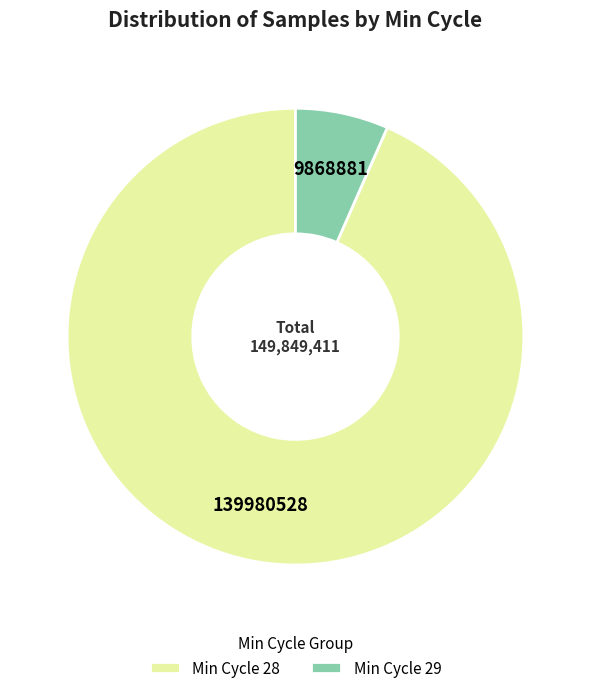

Is there any slice that represents more than half of the pie?

Yes